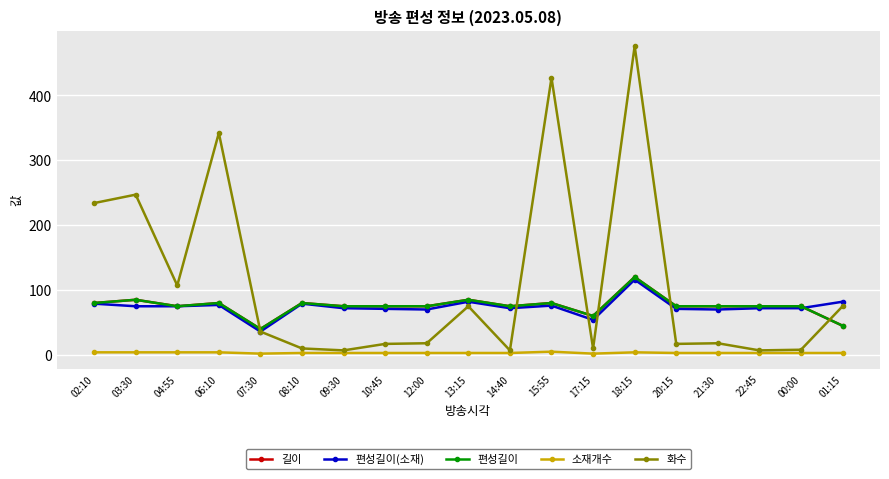

How many times do 편성길이(소재) and 화수 cross each other?

4